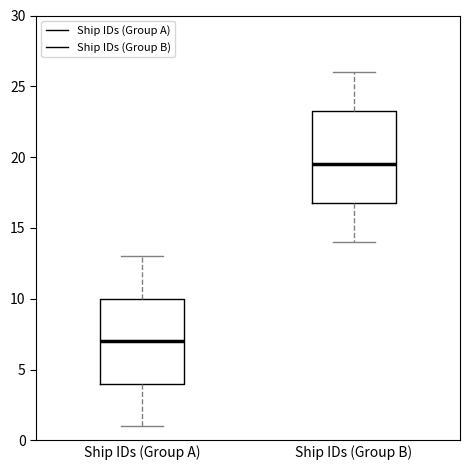

Reading left to right, read every box against the y-axis: the position of its median line, the range the box covers, and the ends of its whiskers. The values are not printed on the chart, so give them approximately, as read against the axis.

Ship IDs (Group A): median 7.0, box 4.0 to 10.0, whiskers 1.0 to 13.0
Ship IDs (Group B): median 19.5, box 17.0 to 23.5, whiskers 14.0 to 26.0